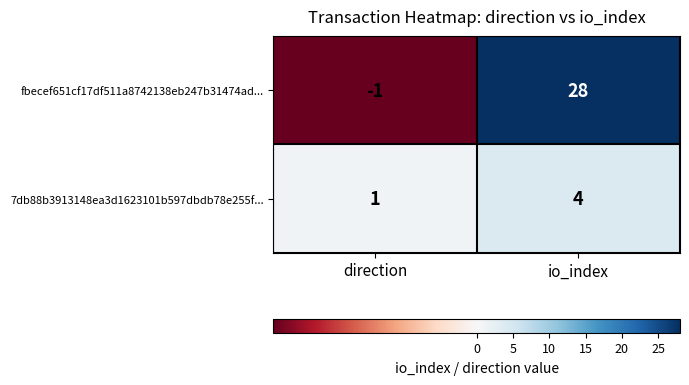

At which label does 7db88b3913148ea3d1623101b597dbdb78e255f... reach its minimum?

direction